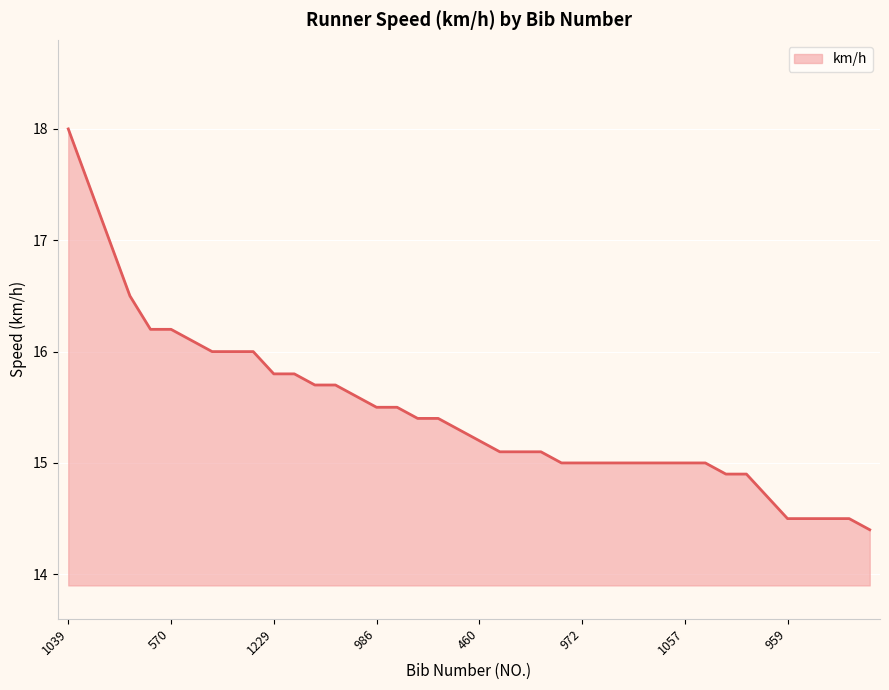

What is the difference between the maximum and minimum values?

3.6